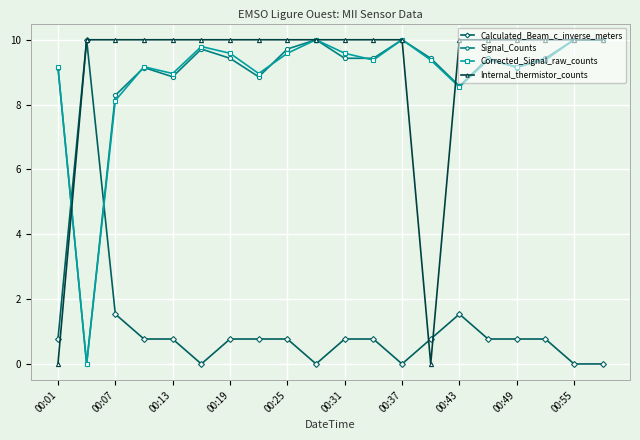

Reading right to left, list all the values displayed in this chart.

Calculated_Beam_c_inverse_meters: 0.0	0.0	0.8	0.8	0.8	1.5	0.8	0.0	0.8	0.8	0.0	0.8	0.8	0.8	0.0	0.8	0.8	1.5	10.0	0.8
Signal_Counts: 10.0	10.0	9.4	9.1	9.4	8.6	9.4	10.0	9.4	9.4	10.0	9.7	8.9	9.4	9.7	8.9	9.1	8.3	0.0	9.1
Corrected_Signal_raw_counts: 10.0	10.0	9.4	9.2	9.4	8.5	9.4	10.0	9.4	9.6	10.0	9.6	9.0	9.6	9.8	9.0	9.2	8.1	0.0	9.2
Internal_thermistor_counts: 10.0	10.0	10.0	10.0	10.0	10.0	0.0	10.0	10.0	10.0	10.0	10.0	10.0	10.0	10.0	10.0	10.0	10.0	10.0	0.0